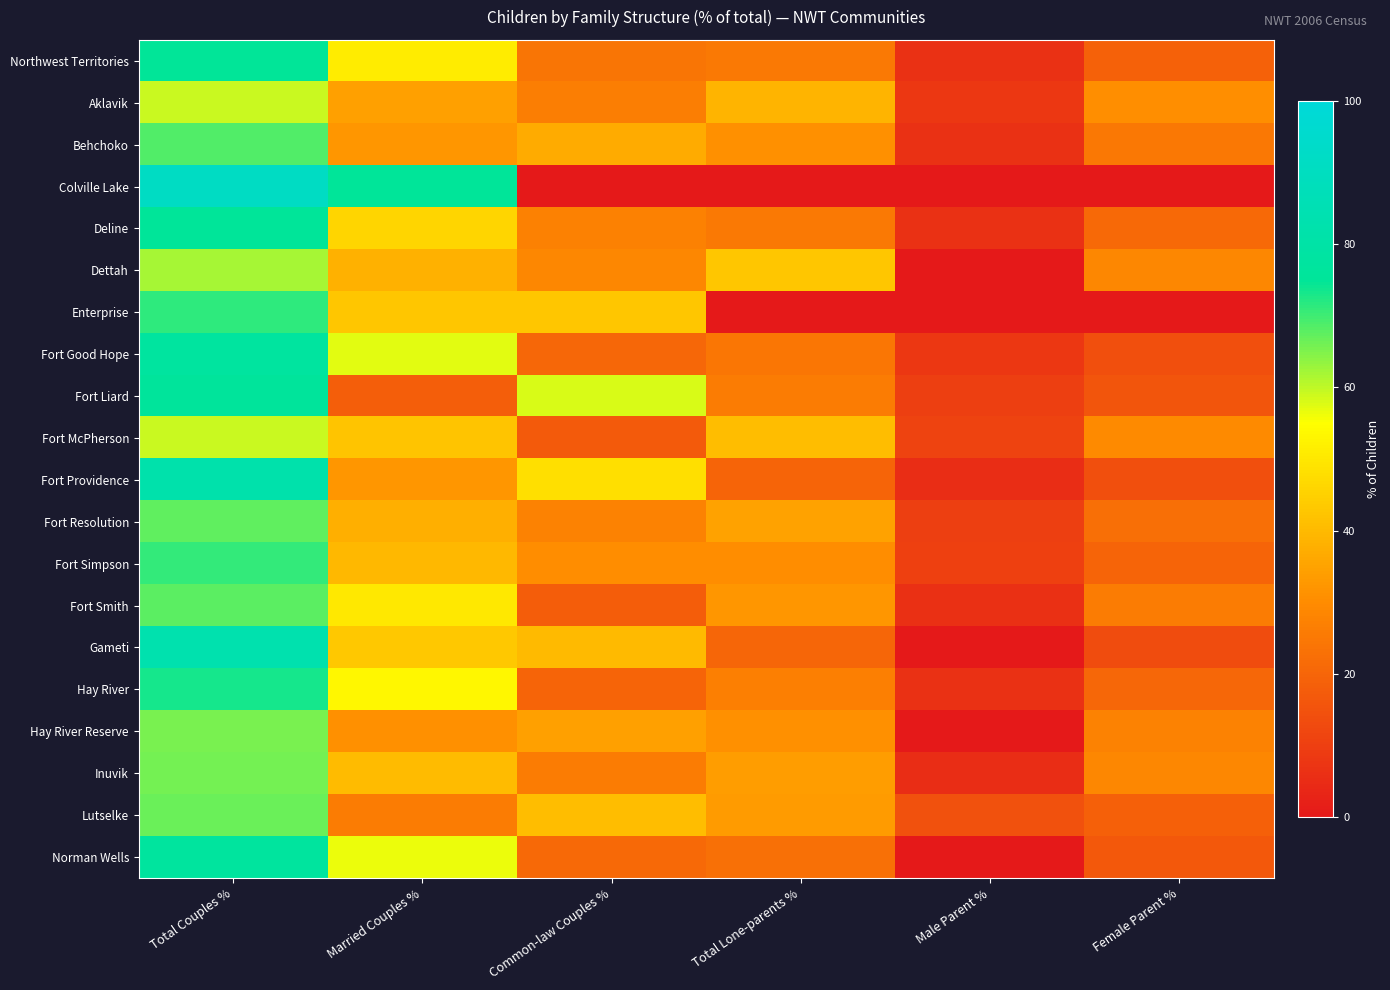

How many distinct data groups are displayed?

20